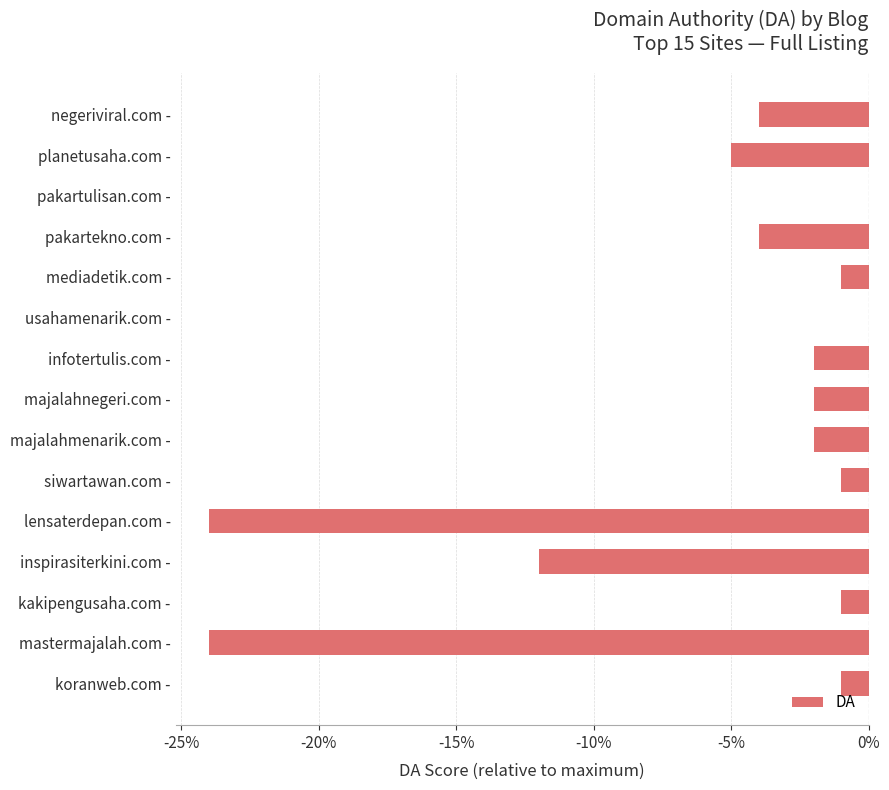

What is the sum of all values?

-83